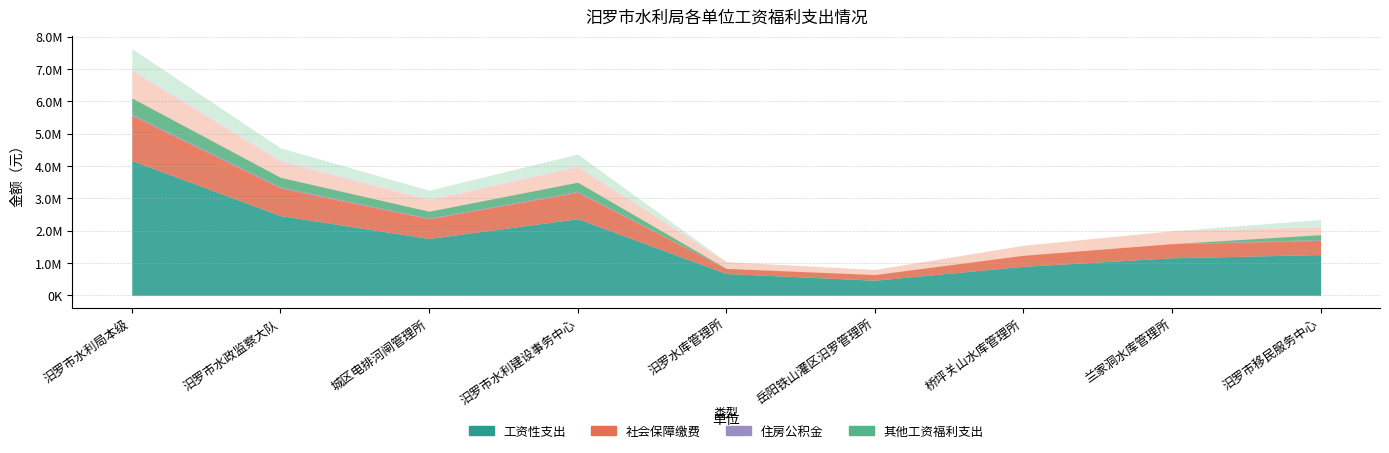

At which category is the sum across all series the highest?

汨罗市水利局本级